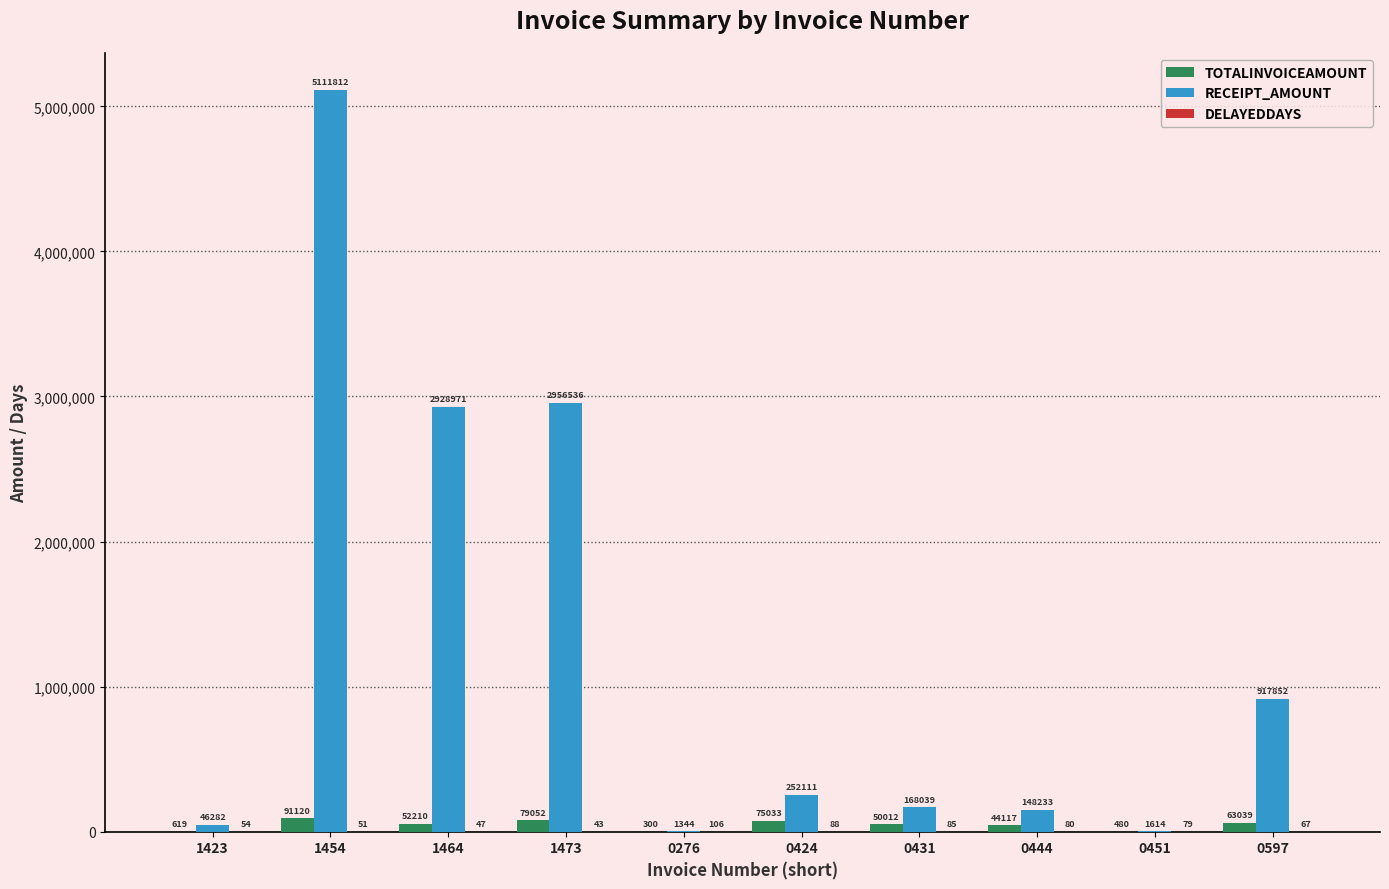

How many groups of bars are there?

10